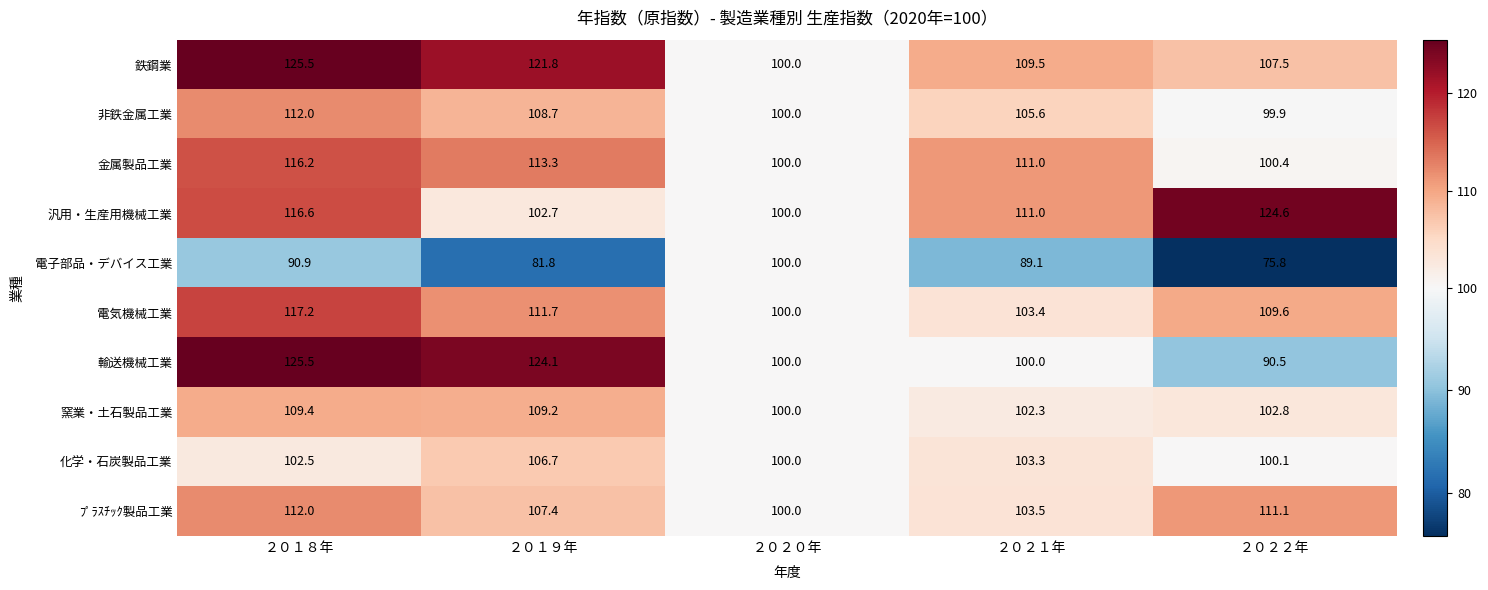

How many values in the 輸送機械工業 series are below 100?

1